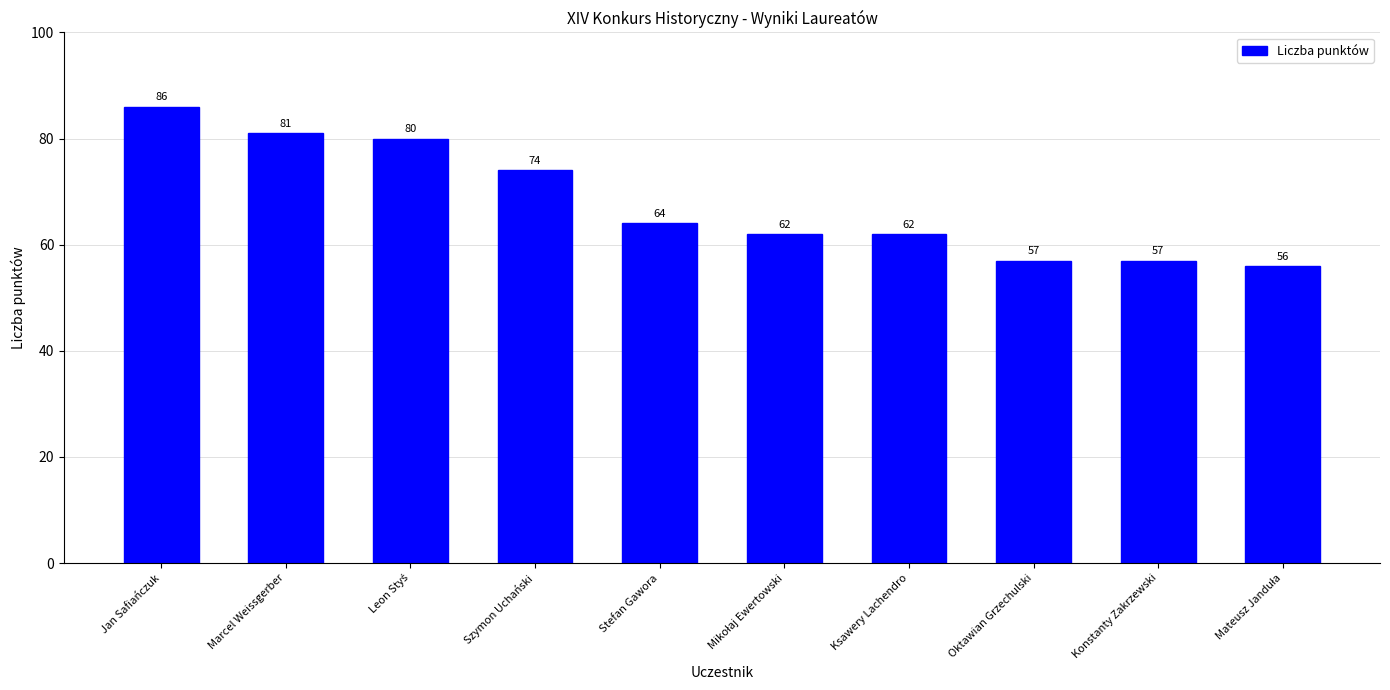

Between Jan Safiańczuk and Oktawian Grzechulski, which is larger?

Jan Safiańczuk